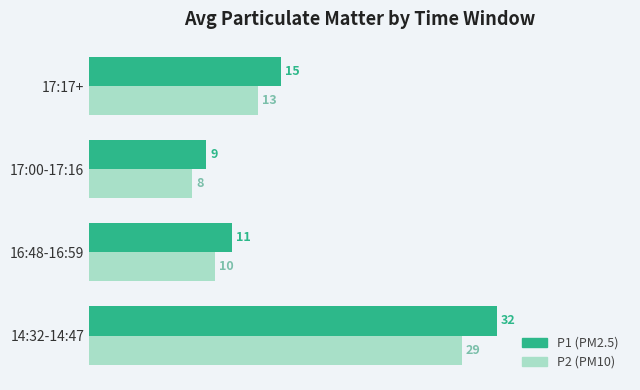

Reading right to left, list all the values displayed in this chart.

P1: 14.9	9.1	11.1	31.6
P2: 13.1	8.0	9.8	28.9